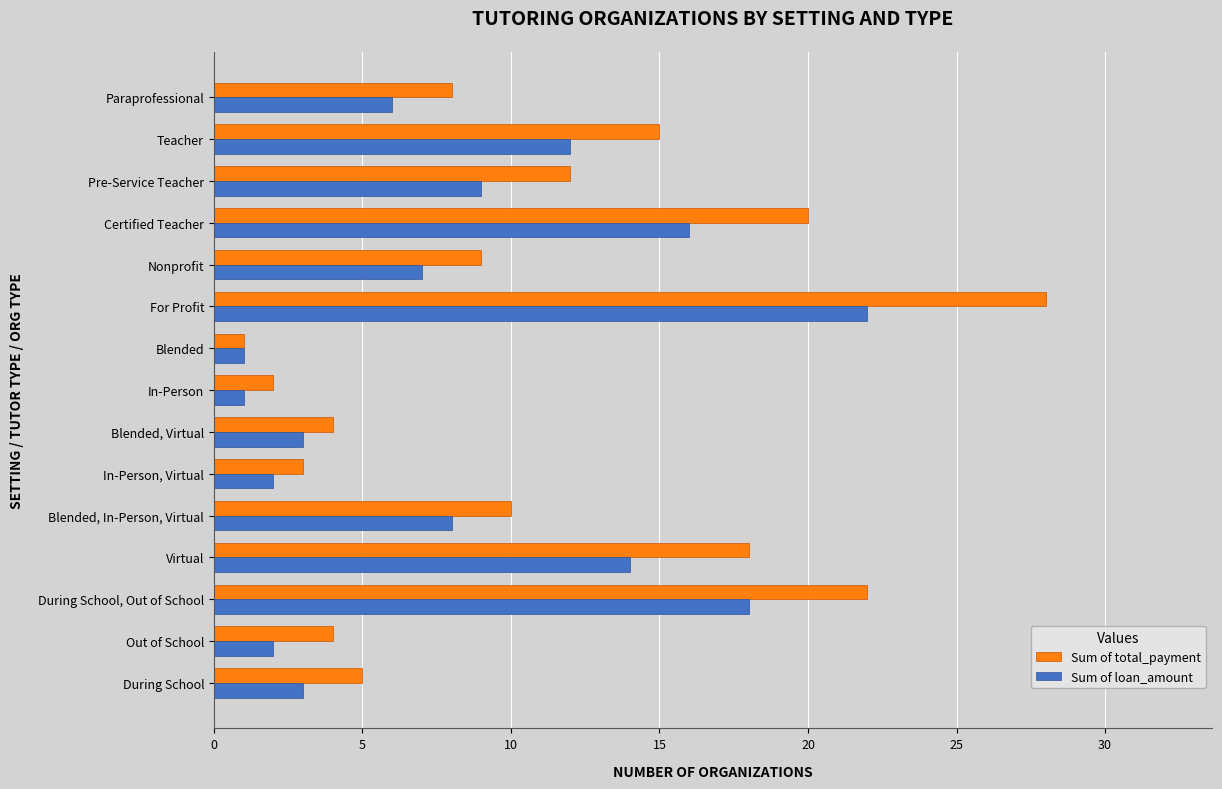

What is the total value across all series at Out of School?

6